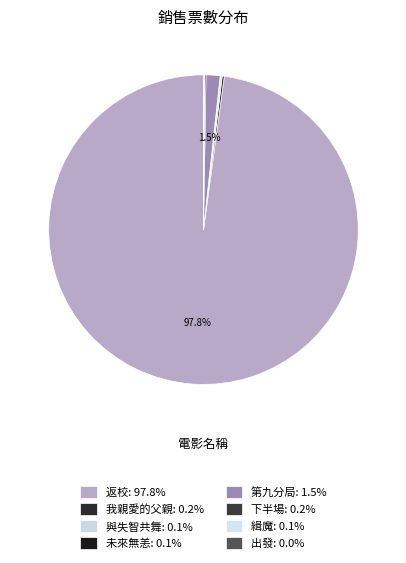

What is the ratio of the value at 未來無恙 to the value at 我親愛的父親?

0.3